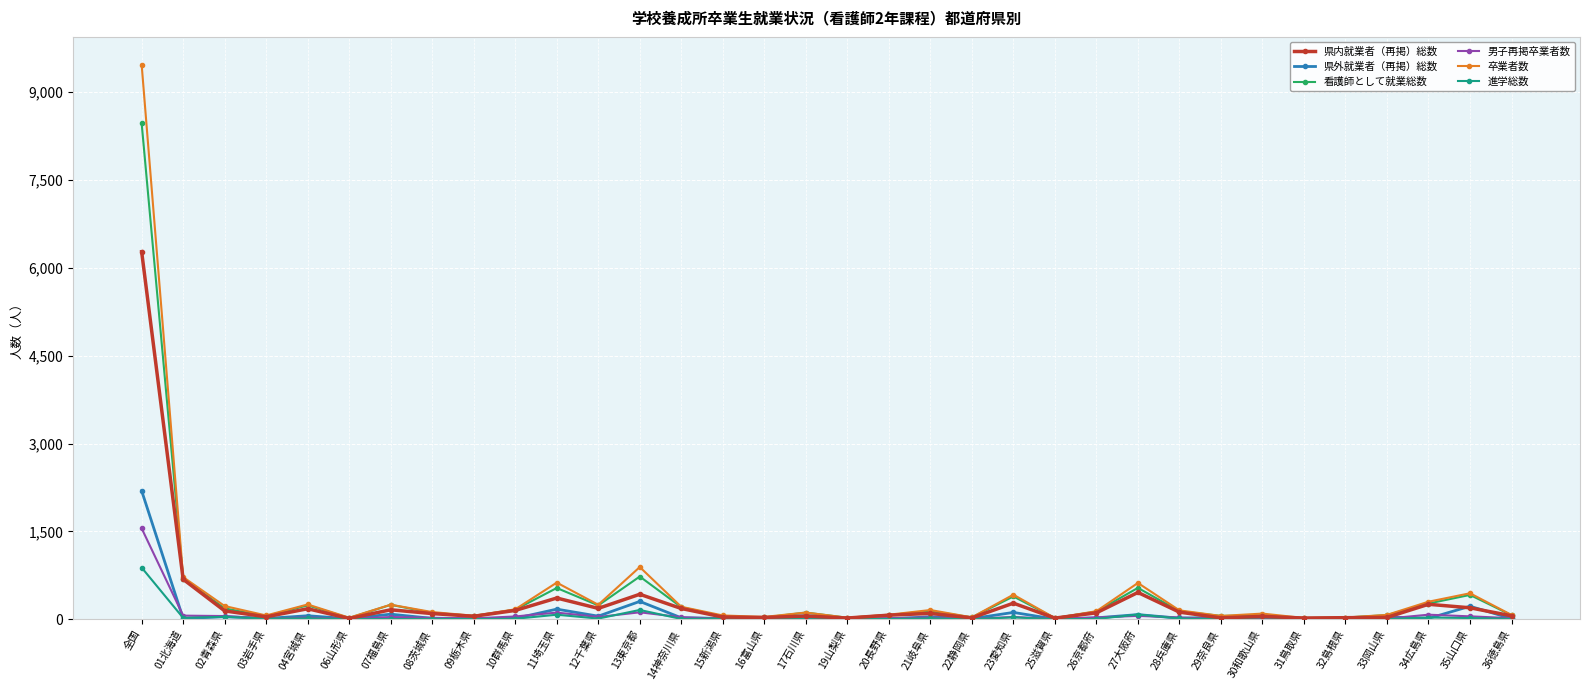

What is the label of the 31st point from the left?

33岡山県